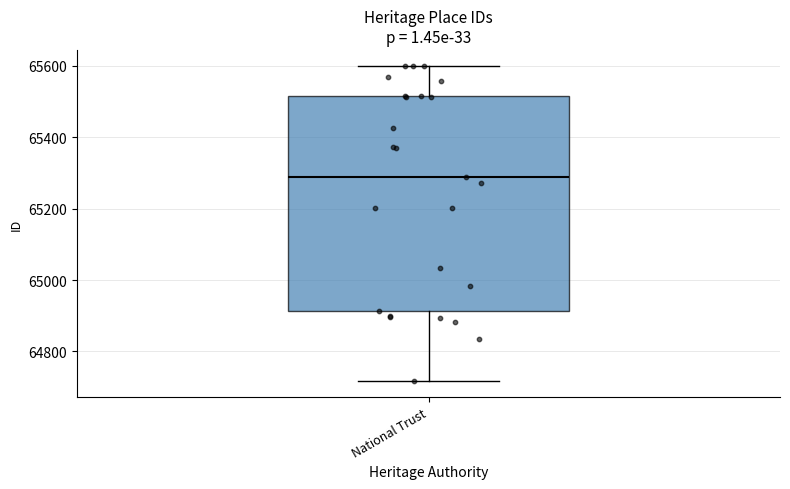

Where does the median line of the box for National Trust sit on the y-axis? The values are not printed on the chart, so give them approximately, as read against the axis.

65280